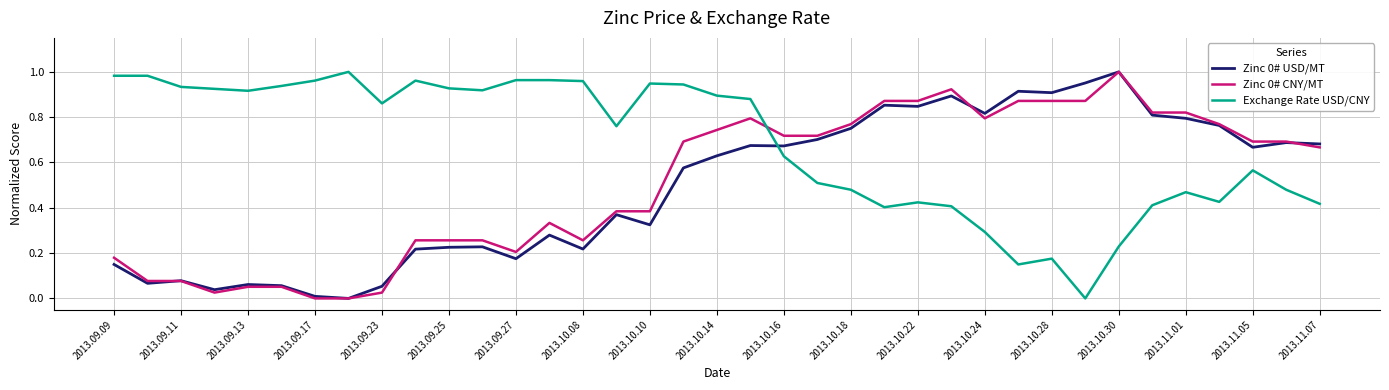

Which series has the largest total across all categories?

Exchange Rate USD/CNY